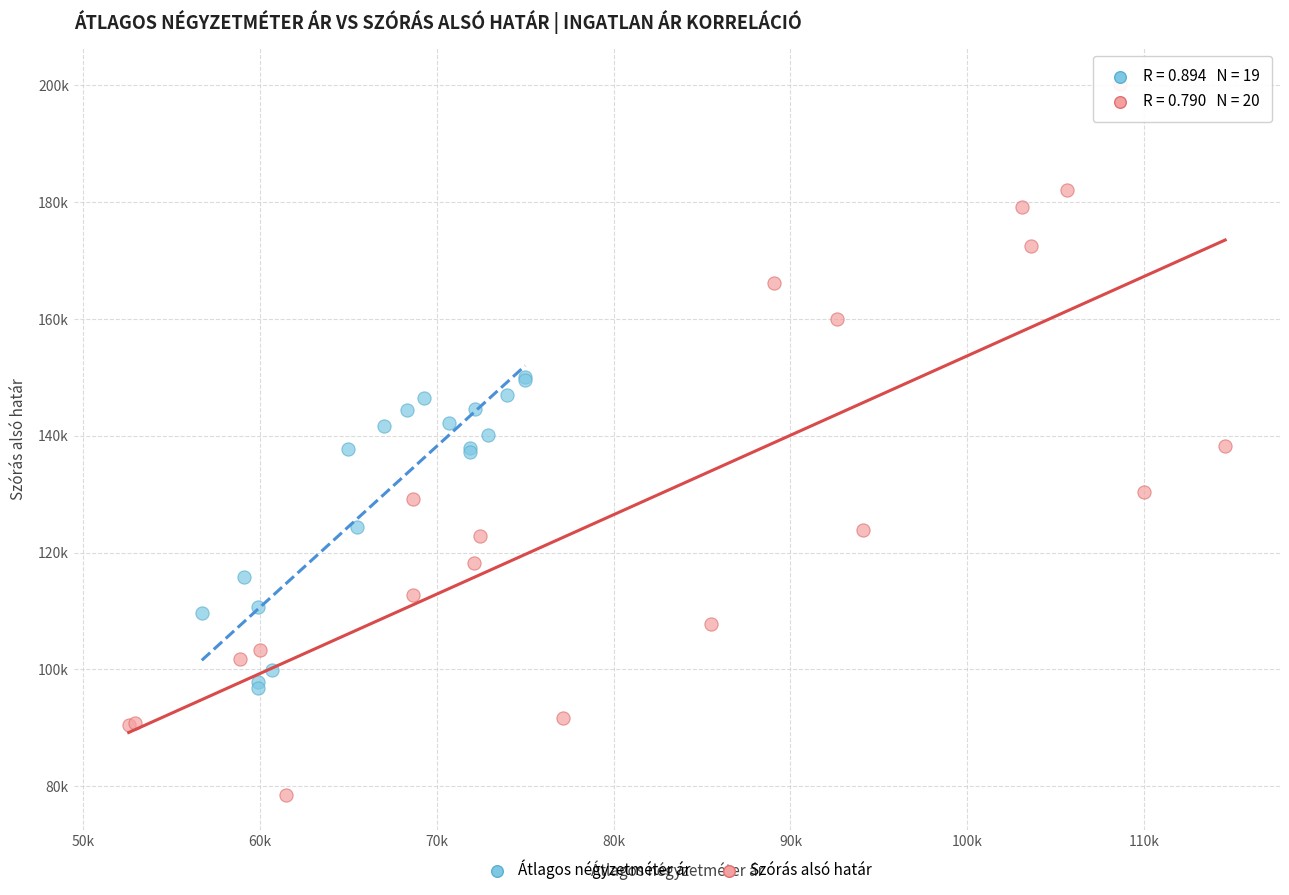

Which series contains the lowest Y value?

Szórás alsó határ